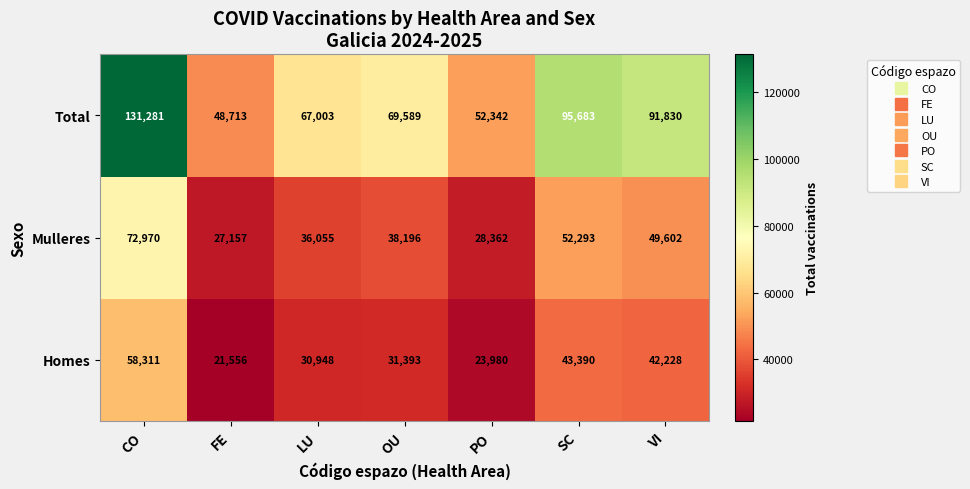

Reading right to left, transcribe all the data shown in this chart.

Total: 91830	95683	52342	69589	67003	48713	131281
Mulleres: 49602	52293	28362	38196	36055	27157	72970
Homes: 42228	43390	23980	31393	30948	21556	58311